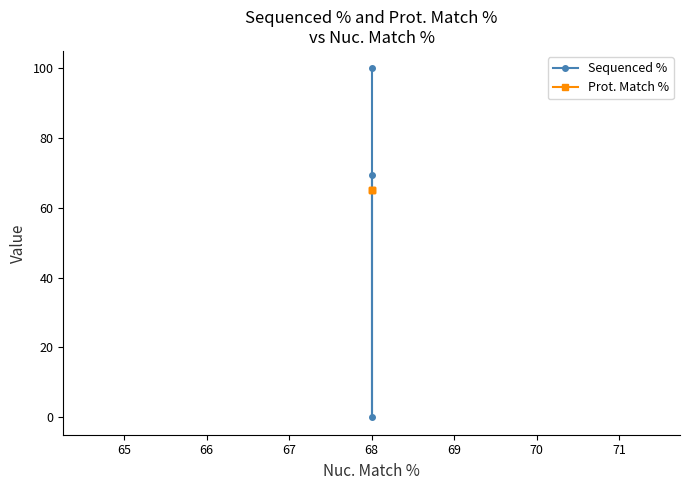

Reading right to left, transcribe all the data shown in this chart.

Sequenced %: 69.4	0.0	100.0
Prot. Match %: 65.0	65.0	65.0